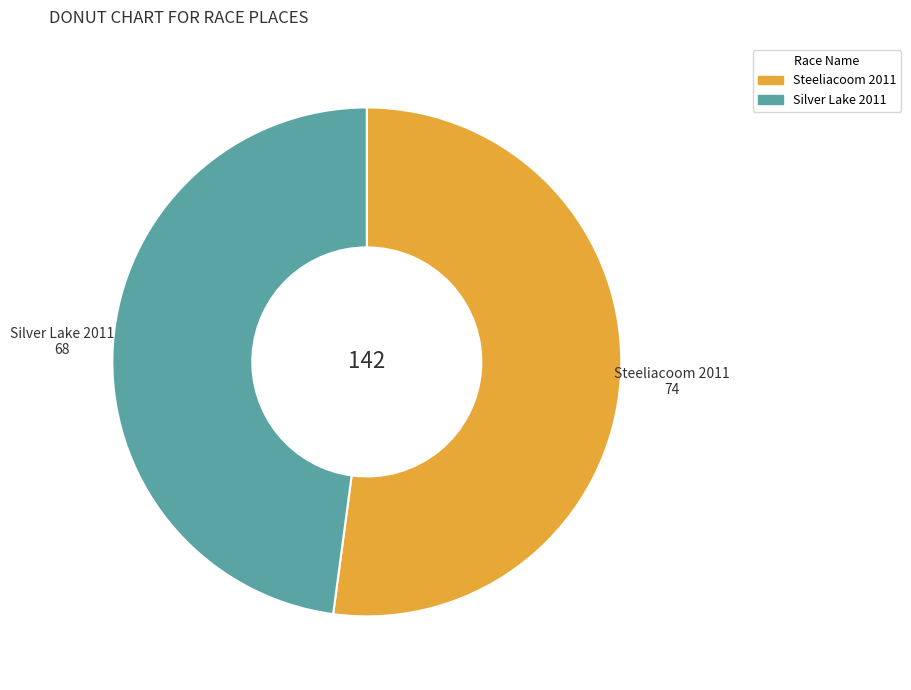

How many segments does this pie chart have?

2